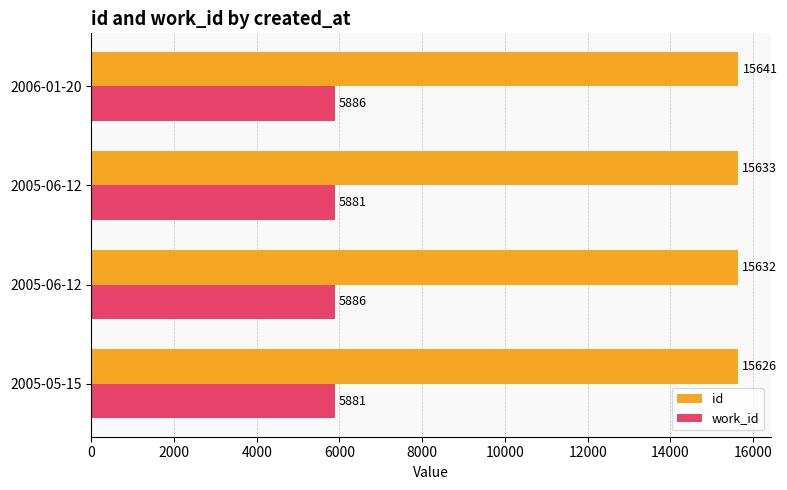

What are all the series names shown in the legend?

id, work_id